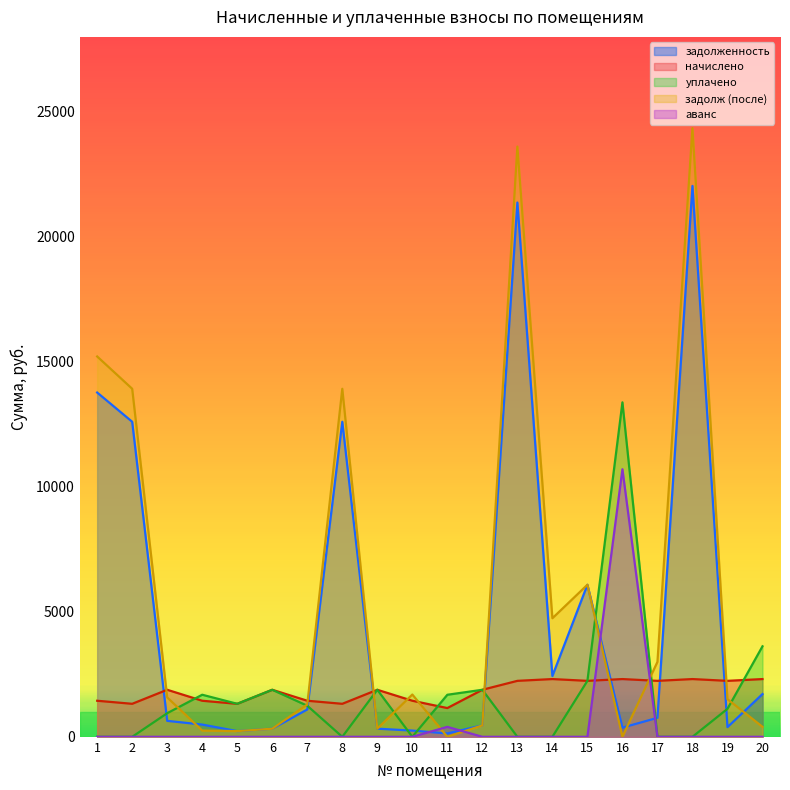

What are all the series names shown in the legend?

задолженность, начислено, уплачено, задолж (после), аванс